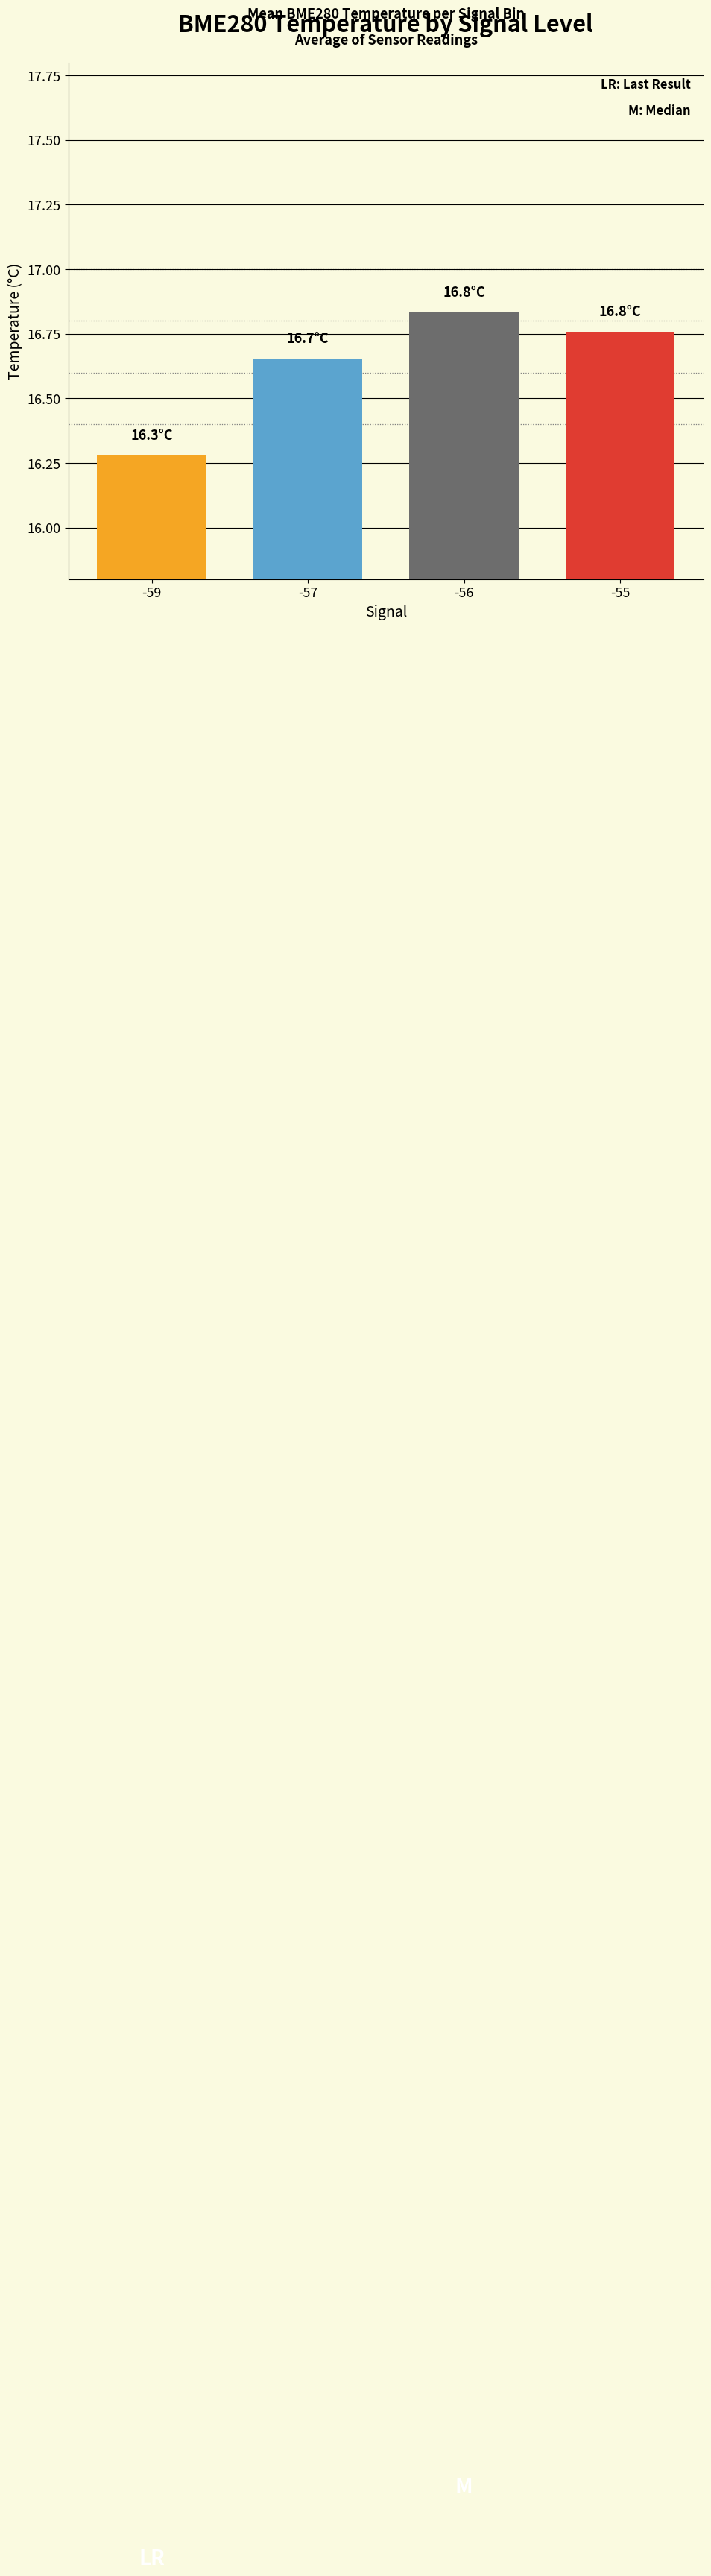

What is the change in value from -56 to -55?

-0.1